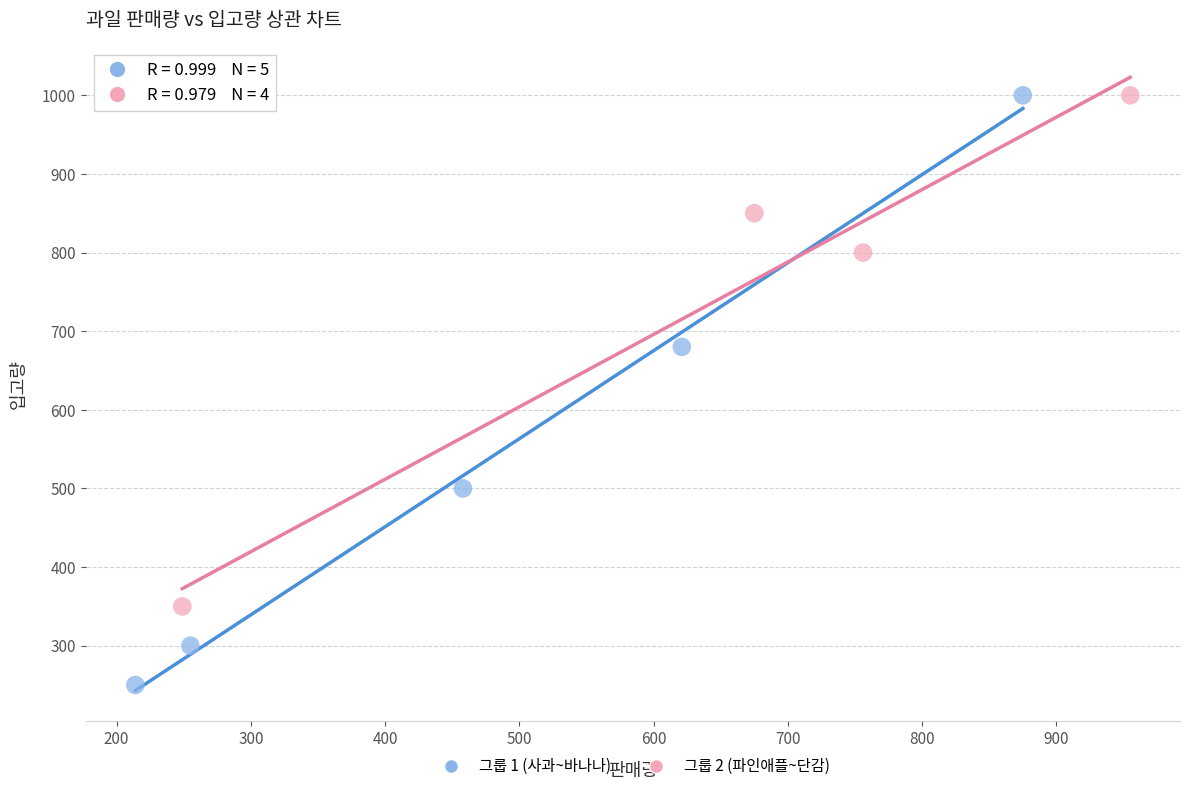

Which series has the largest Y range (max minus min)?

그룹 1 (사과~바나나)